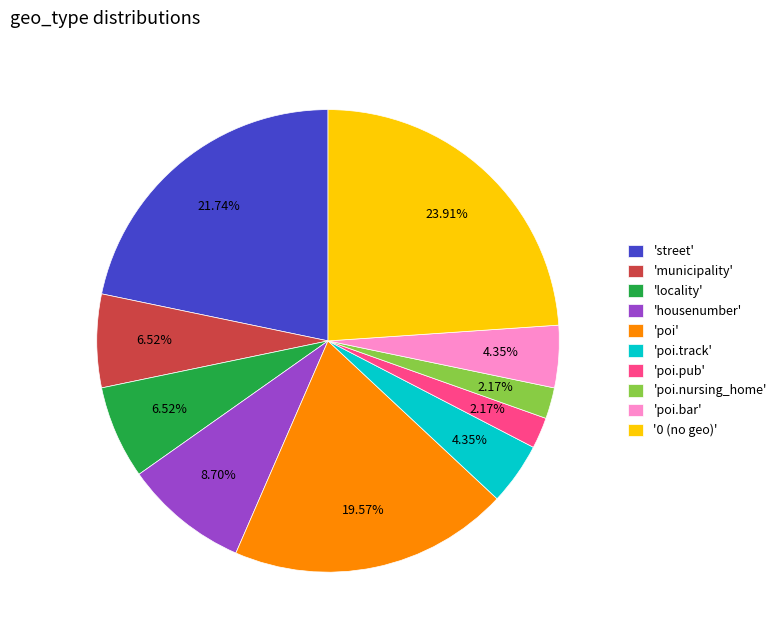

Approximately how many times larger is the value at 'poi.pub' compared to 'municipality'?

0.3